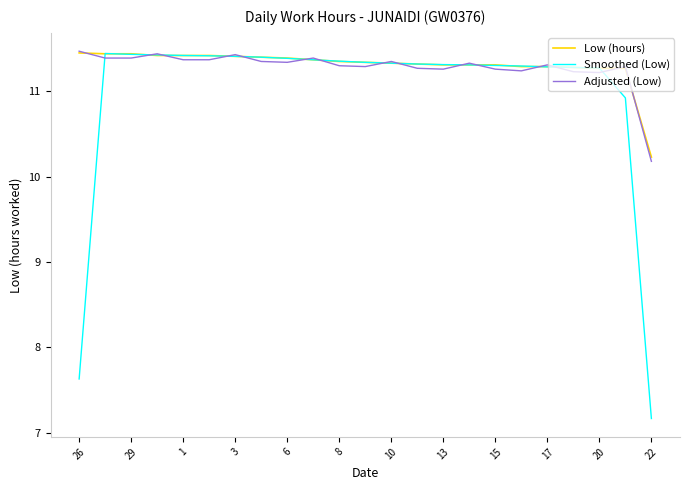

At how many categories does at least one series exceed 8?

23